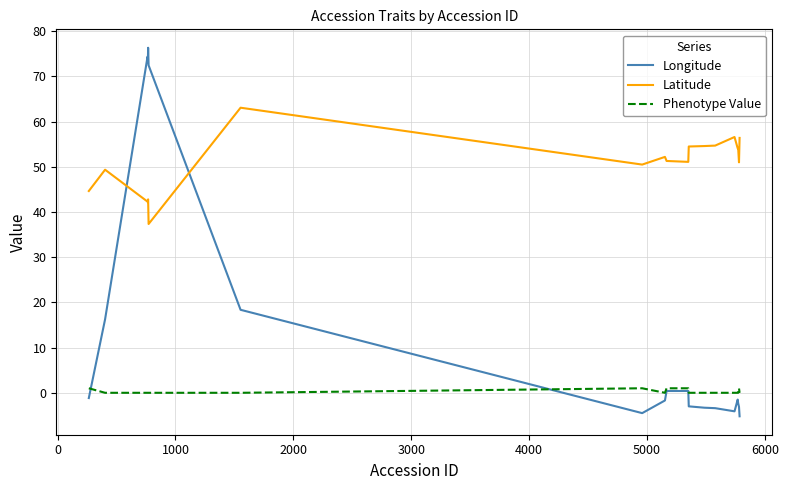

Which series has the largest total across all categories?

Latitude